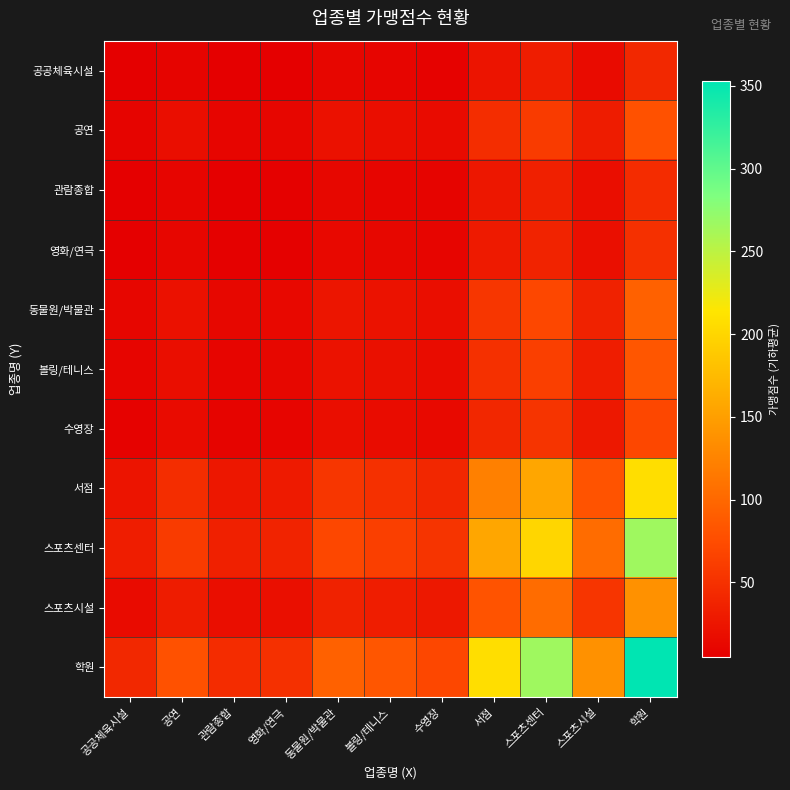

Which series has the largest range (max minus min)?

학원